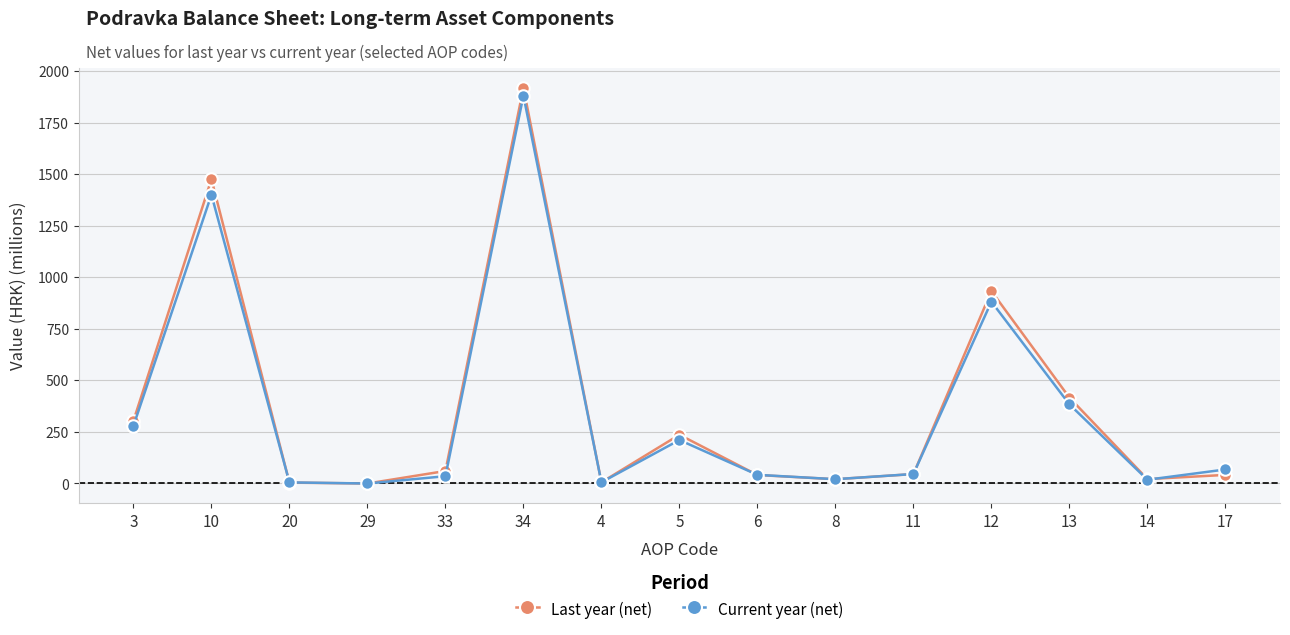

Count the number of data series in this chart.

2